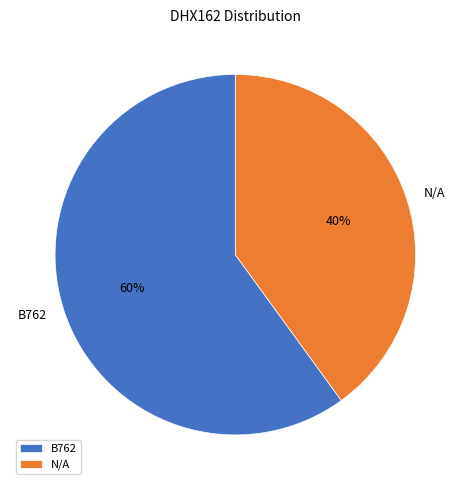

How many segments does this pie chart have?

2